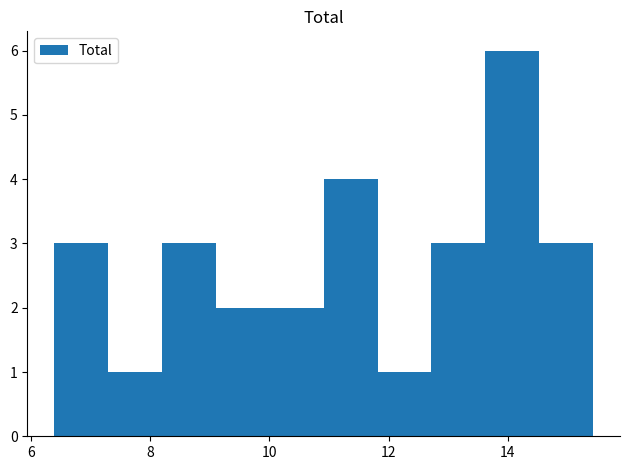

Which range on the x-axis has the tallest bar?

13.6 to 14.6